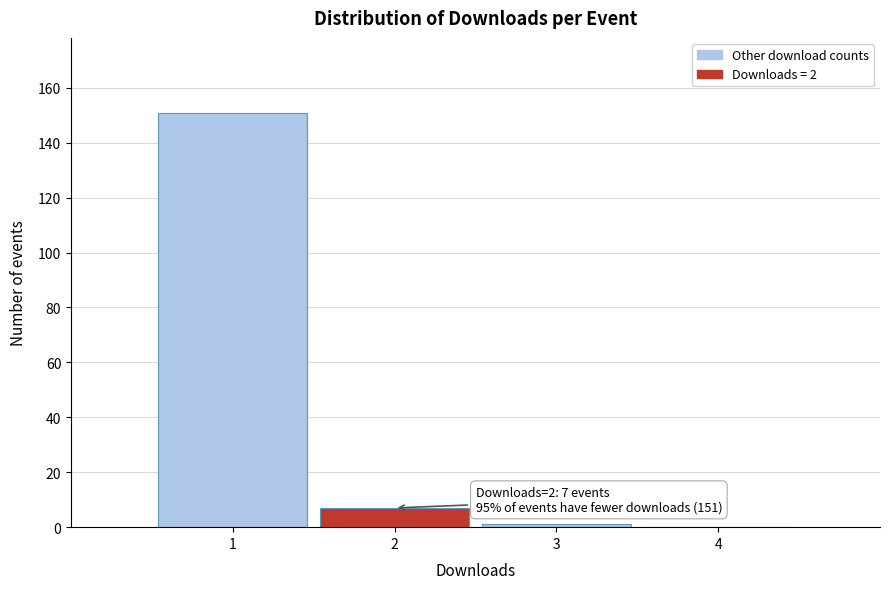

Which range on the x-axis has the tallest bar?

0.5 to 1.5